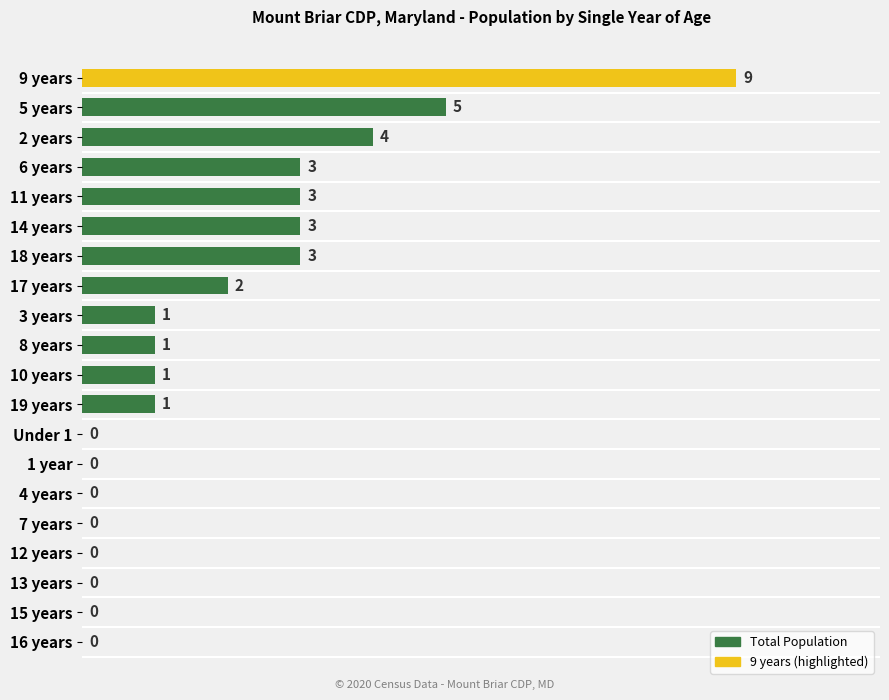

Reading top to bottom, transcribe all the data shown in this chart.

9 years=9	5 years=5	2 years=4	6 years=3	11 years=3	14 years=3	18 years=3	17 years=2	3 years=1	8 years=1	10 years=1	19 years=1	Under 1=0	1 year=0	4 years=0	7 years=0	12 years=0	13 years=0	15 years=0	16 years=0